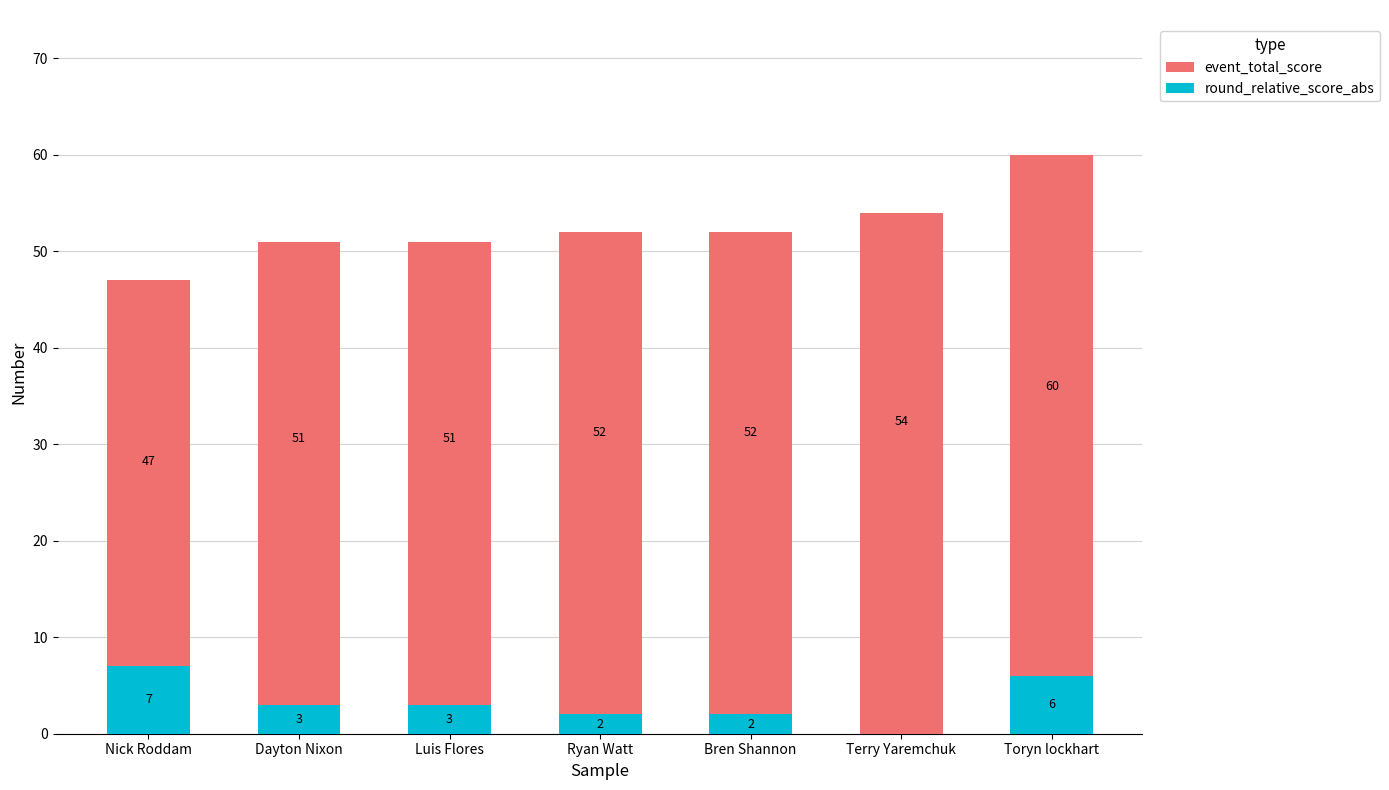

What is the value of the event_total_score bar at the 4th from the left?

52